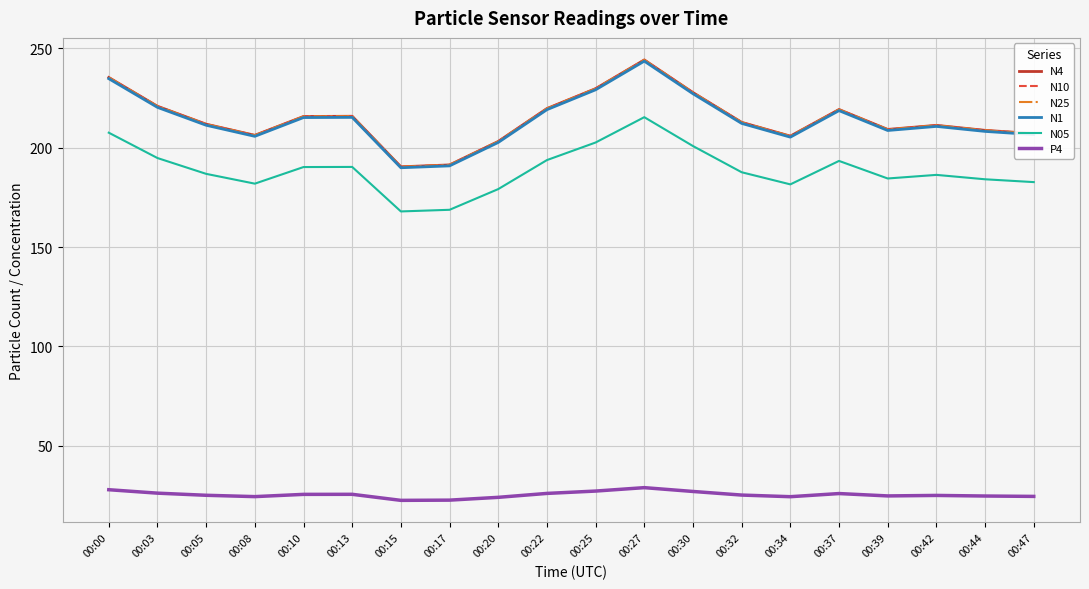

Is it true that N05 equals 193.3 at 00:37?

True